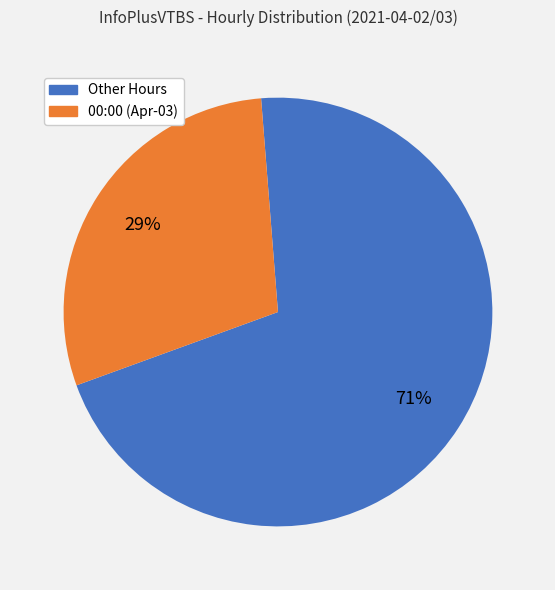

To the nearest percent, what is the average slice percentage?

50%